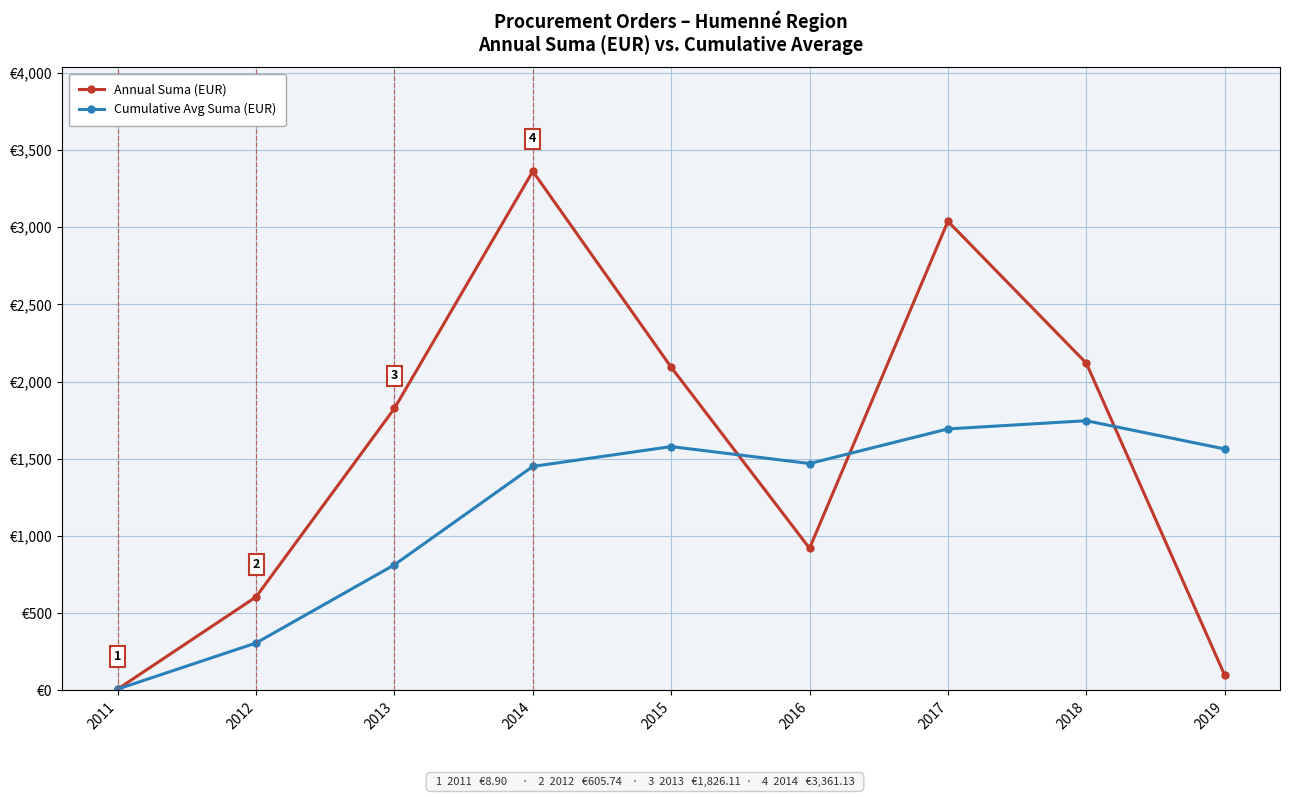

Is this an area chart (filled region under the line)?

No